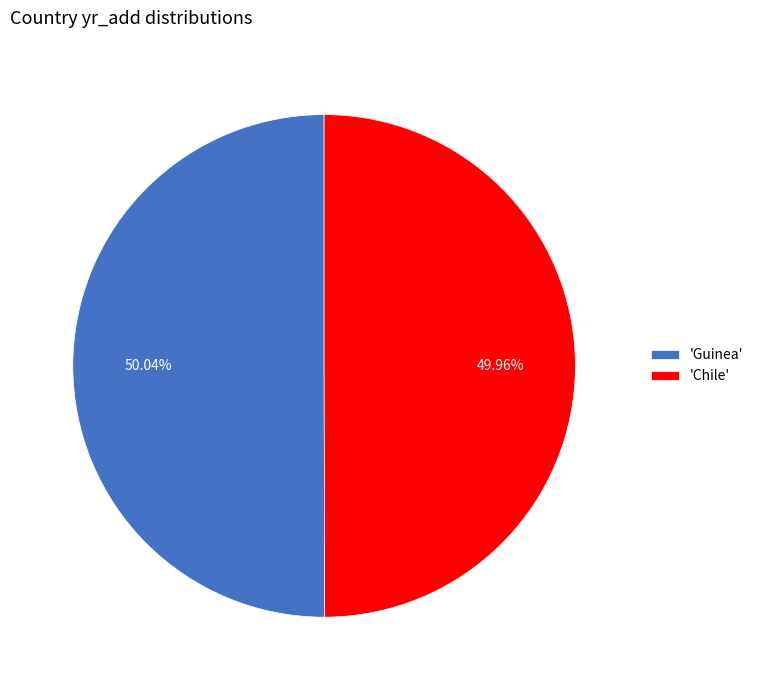

What is the ratio of the value at 'Chile' to the value at 'Guinea'?

1.0